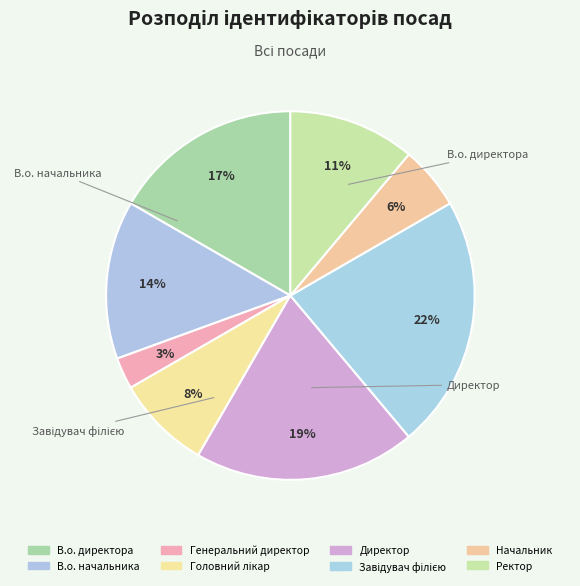

Which has a higher value, В.о. директора or Ректор?

В.о. директора